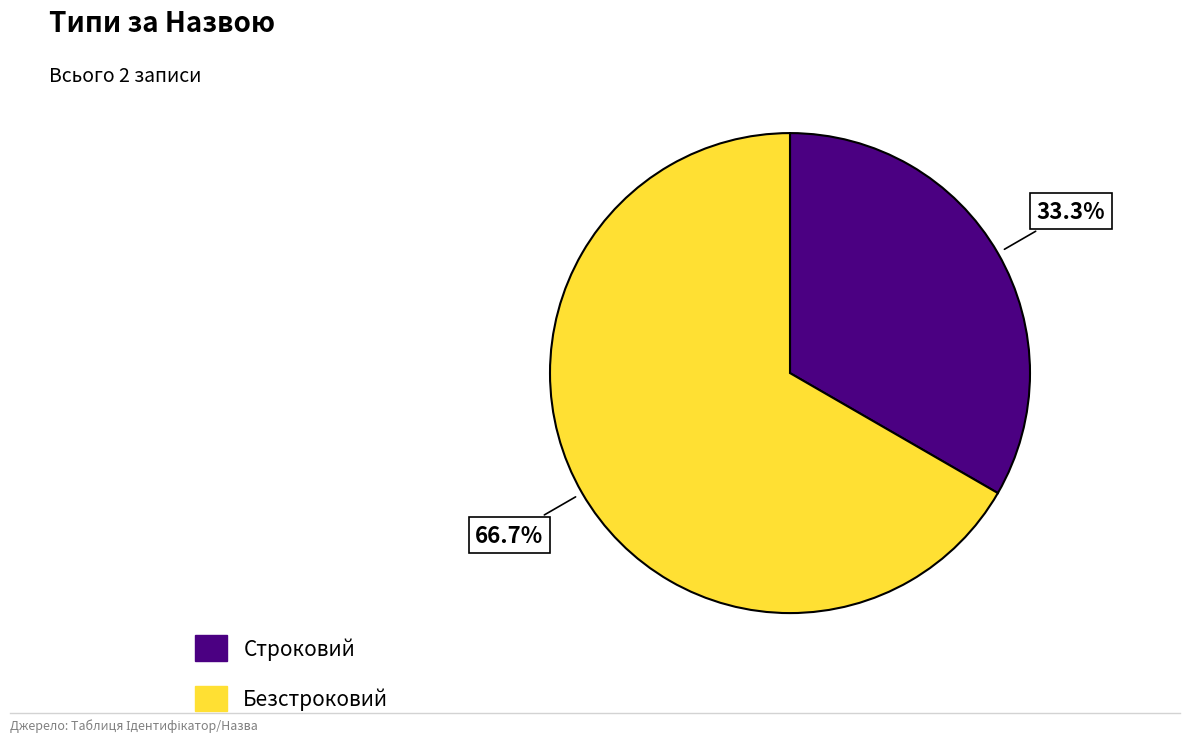

To the nearest percent, what portion does Строковий represent?

33%